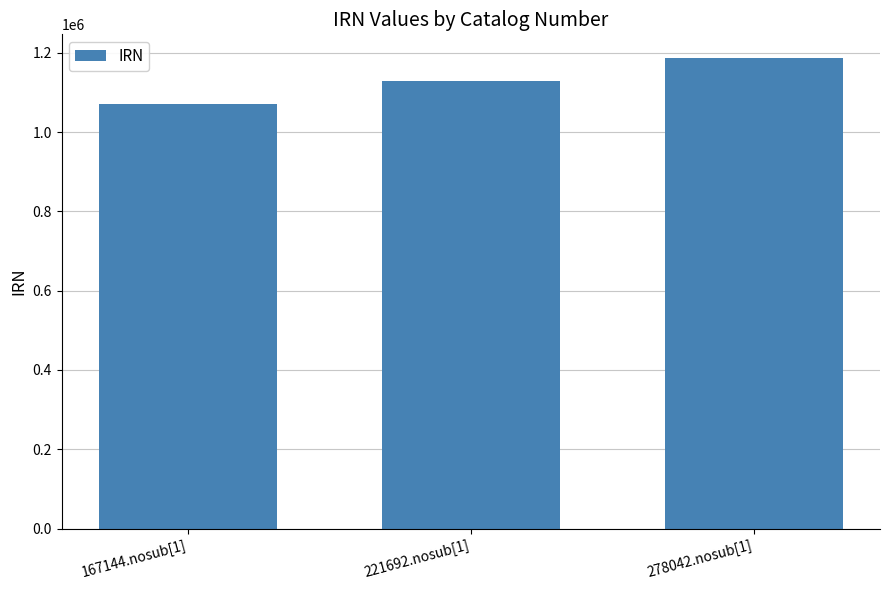

Reading right to left, list all the values displayed in this chart.

1186993	1127727	1070421